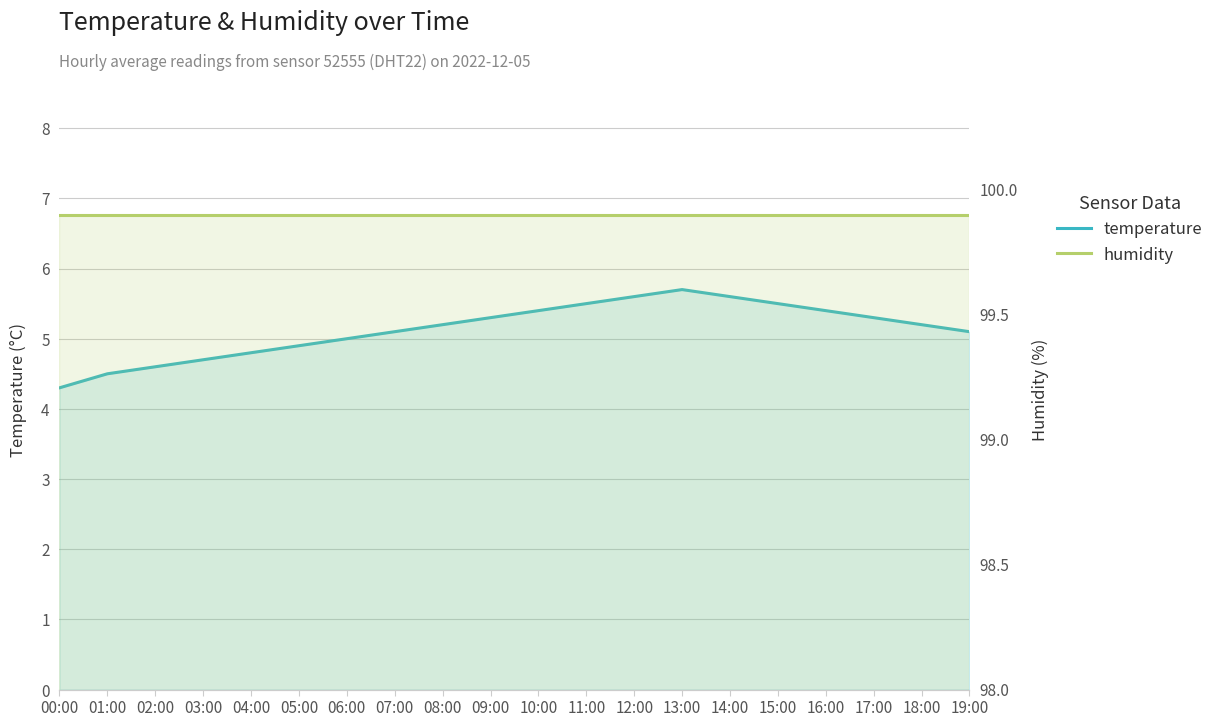

List the series in order of their peak value, lowest first.

temperature, humidity